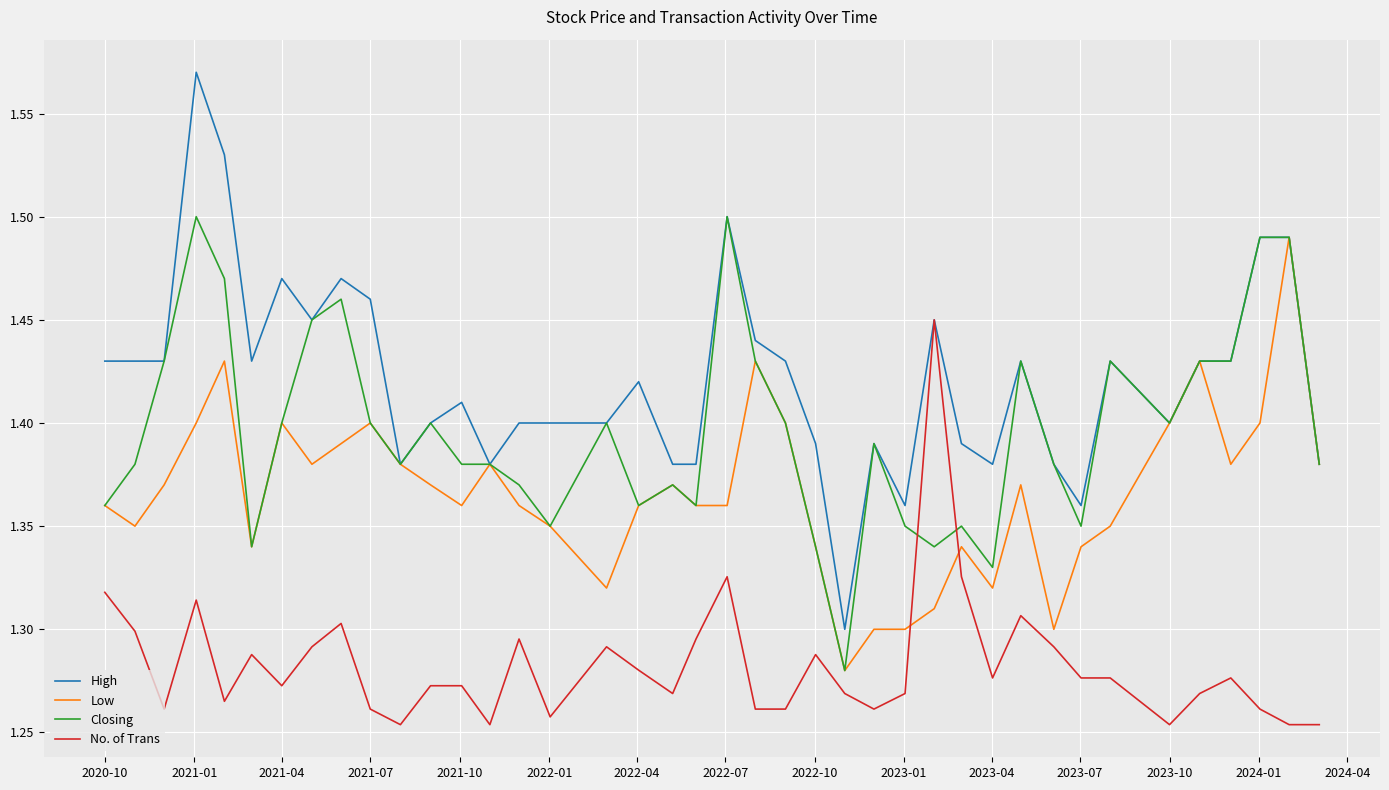

What are all the series names shown in the legend?

High, Low, Closing, No. of Trans